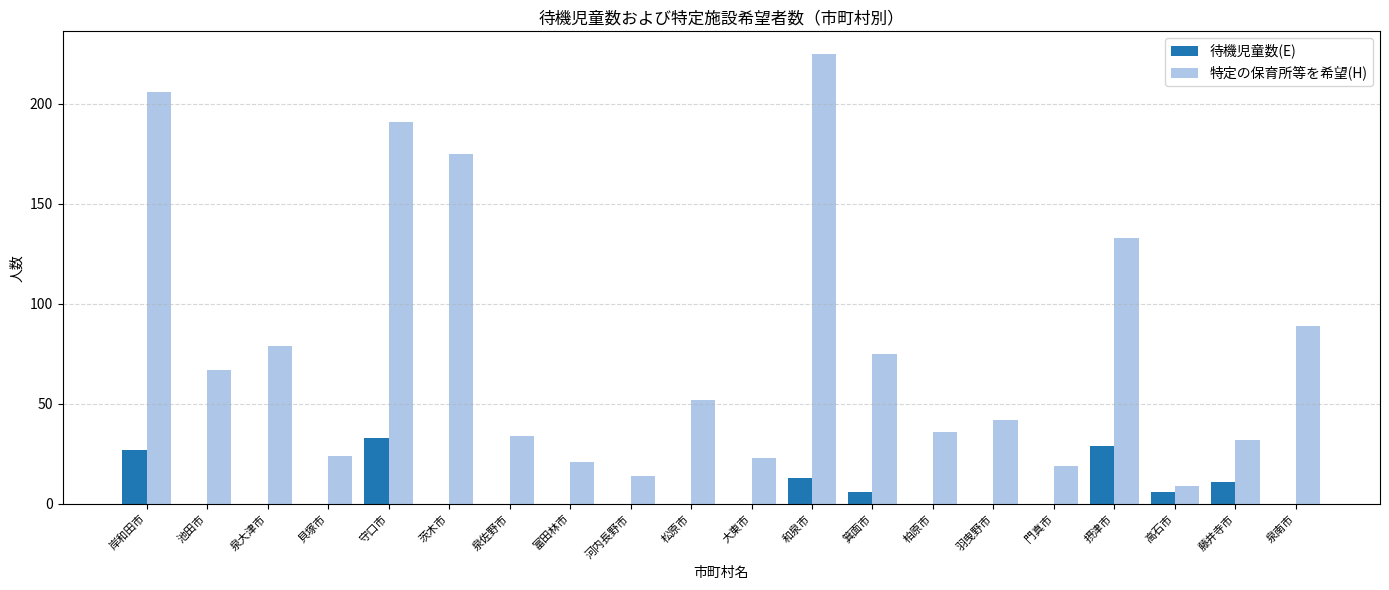

Is the value of 特定の保育所等を希望(H) at 岸和田市 greater than the value of 待機児童数(E) at 岸和田市?

Yes